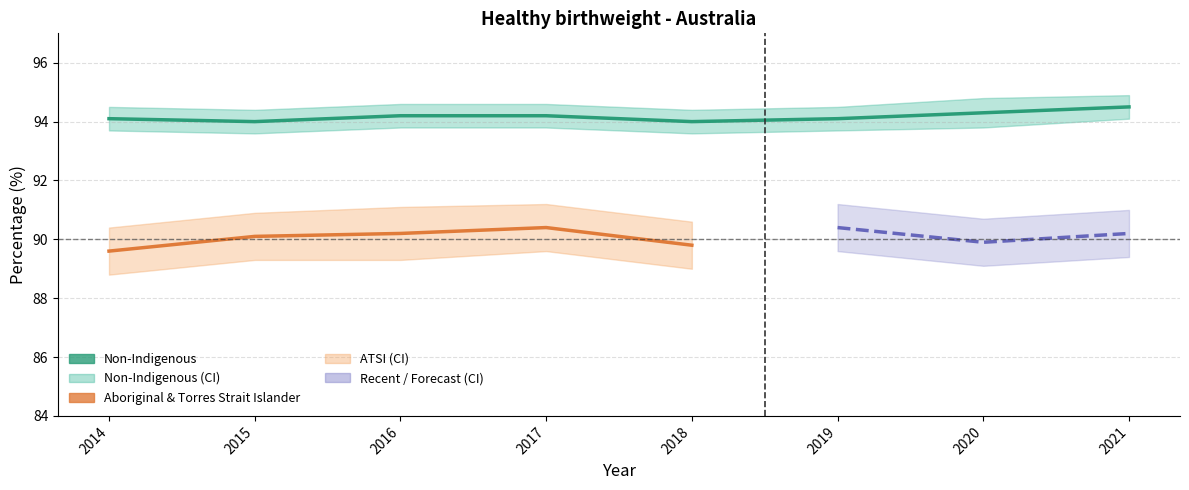

How many points are lower than both their immediate neighbors (excluding endpoints)?

2